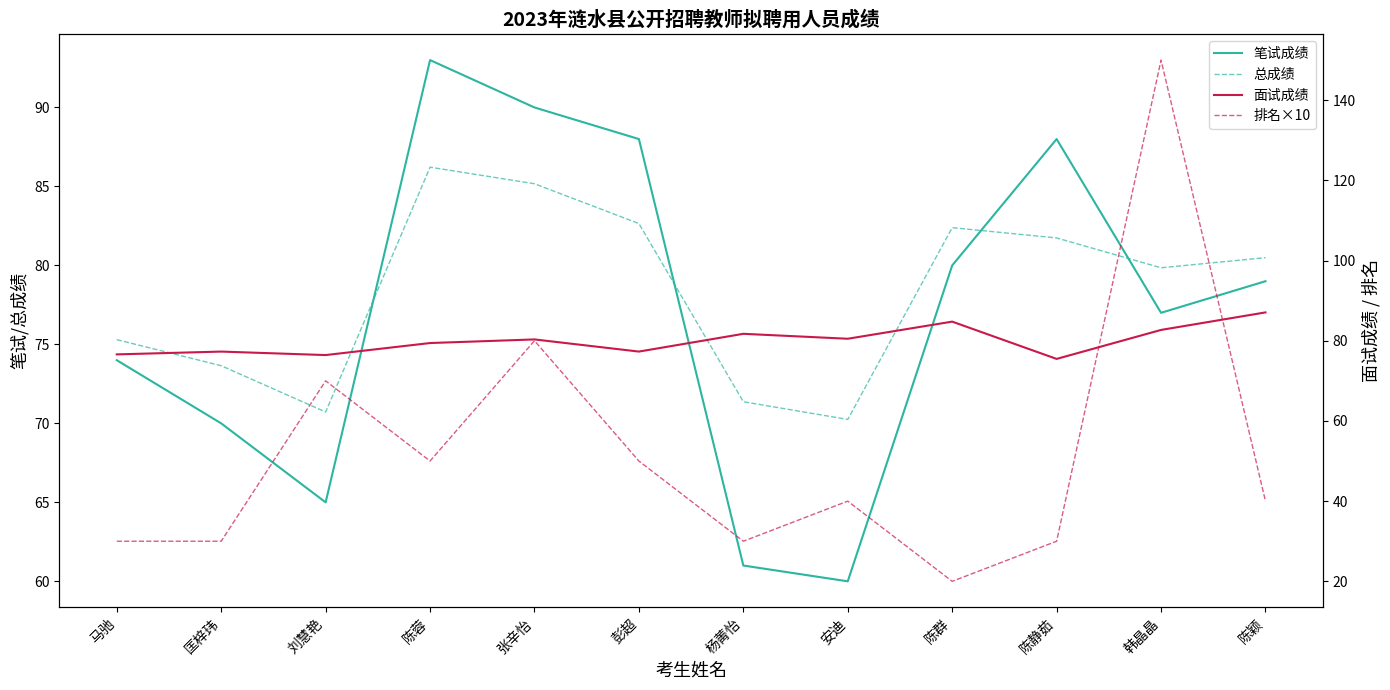

What is the difference between the highest and lowest values at 张辛怡?

10.0